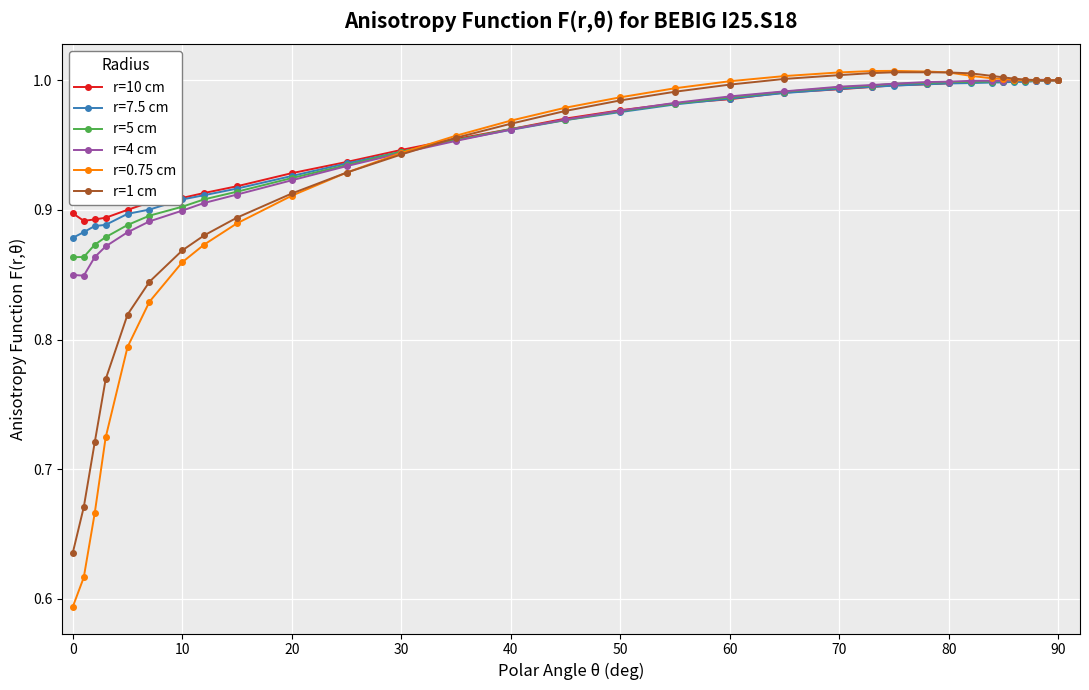

At how many categories does at least one series exceed 0?

32